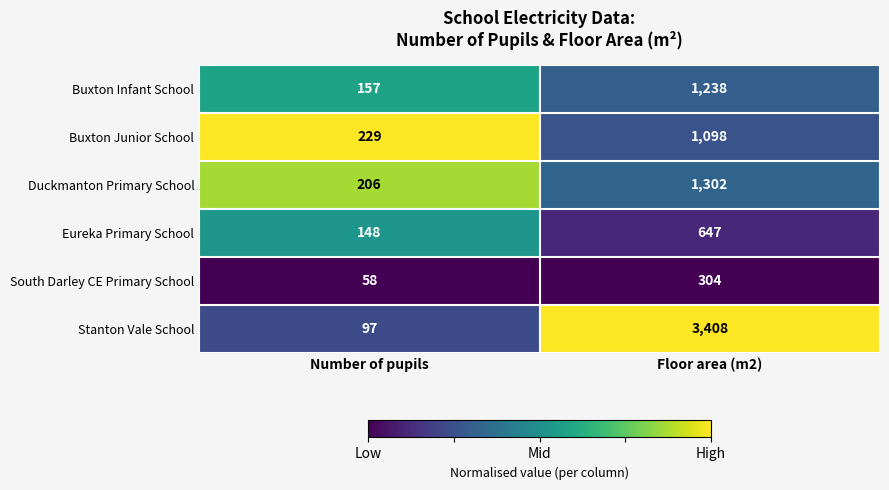

At Number of pupils, list the series in order from smallest to largest.

South Darley CE Primary School, Stanton Vale School, Eureka Primary School, Buxton Infant School, Duckmanton Primary School, Buxton Junior School